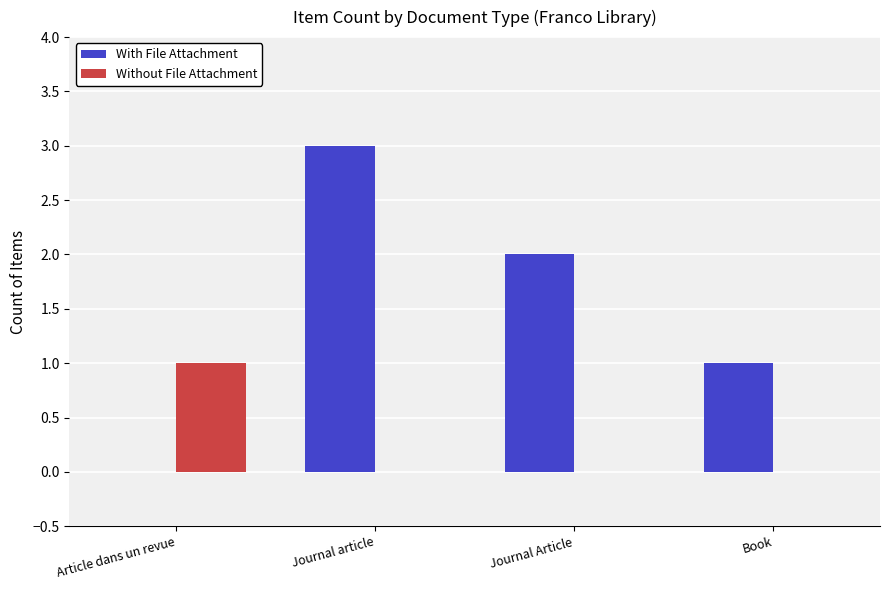

Which series has the largest total across all categories?

With File Attachment